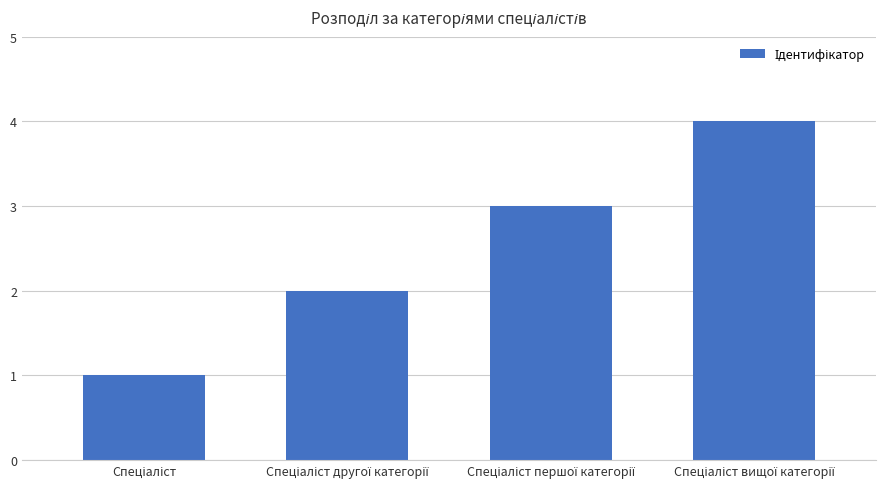

Are the bars grouped side by side (vs. stacked)?

No